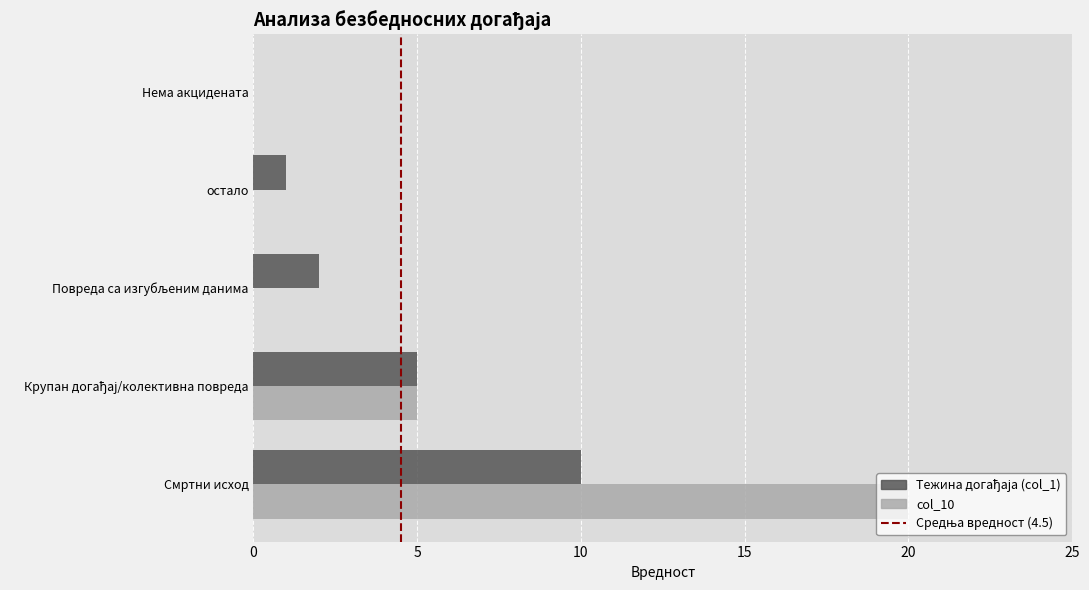

Which series changed the most between Смртни исход and остало?

col_10